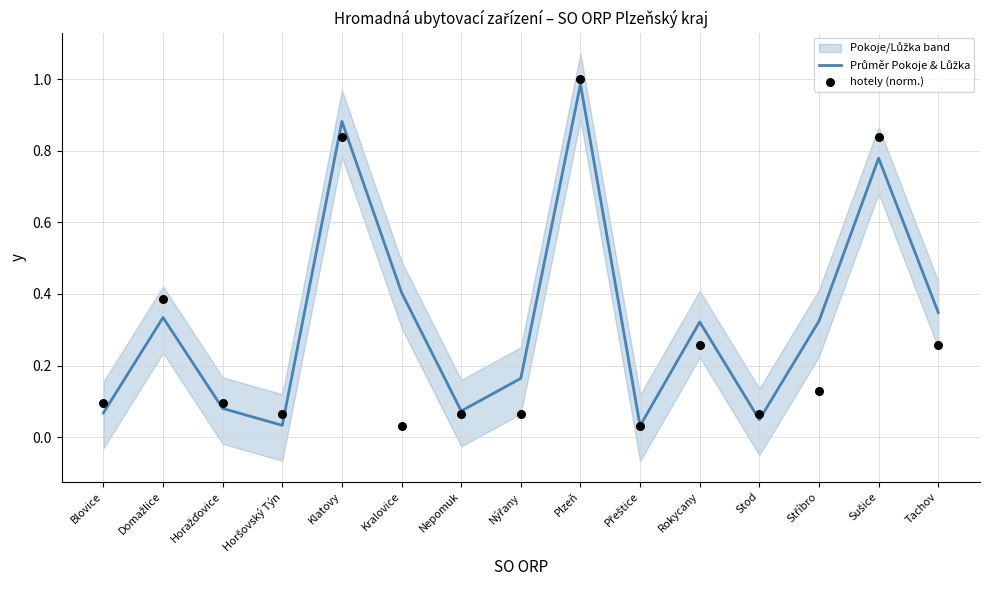

At how many categories does at least one series exceed 0?

15